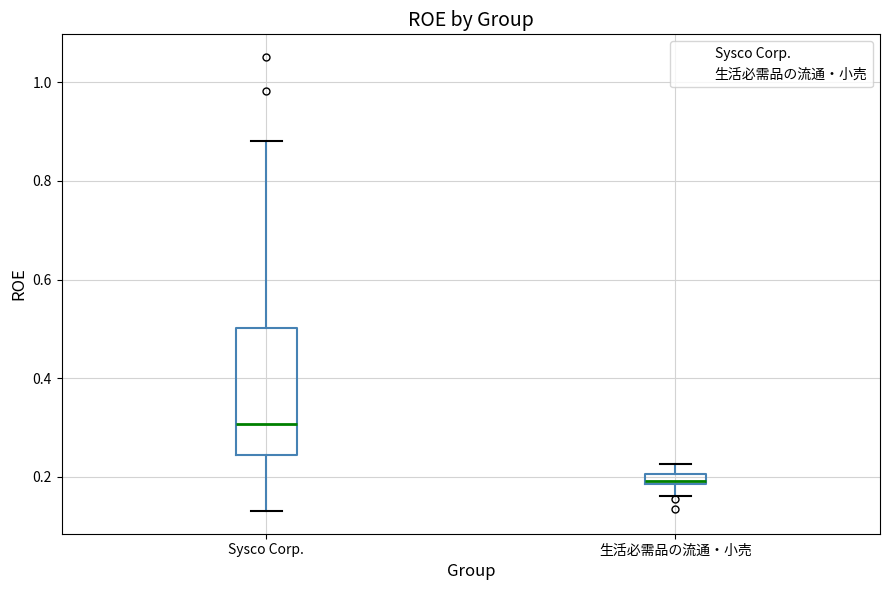

Comparing the boxes themselves (not the whiskers), which one is the tallest?

Sysco Corp.